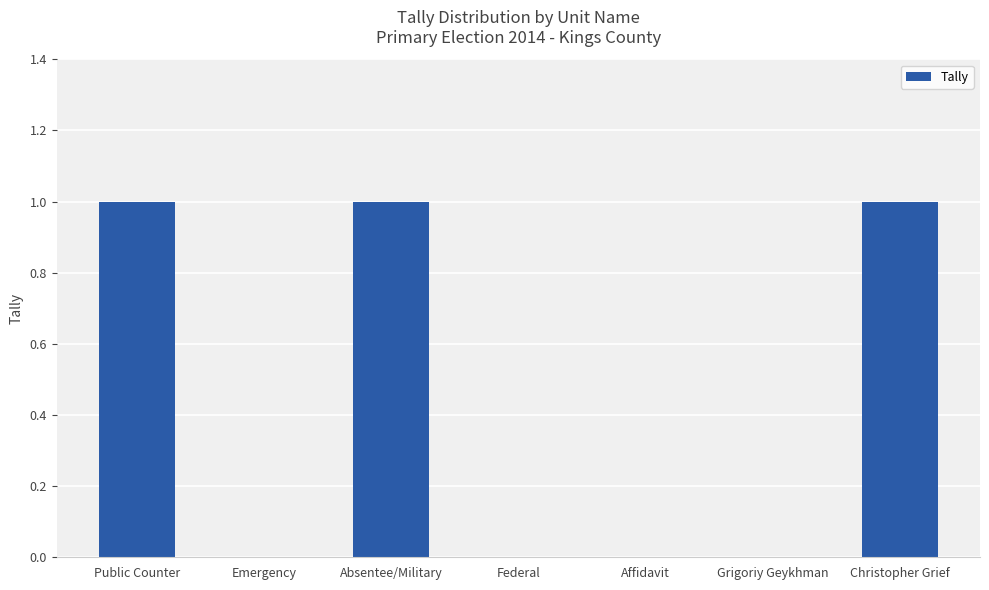

Reading left to right, extract all data points from this chart.

1	0	1	0	0	0	1